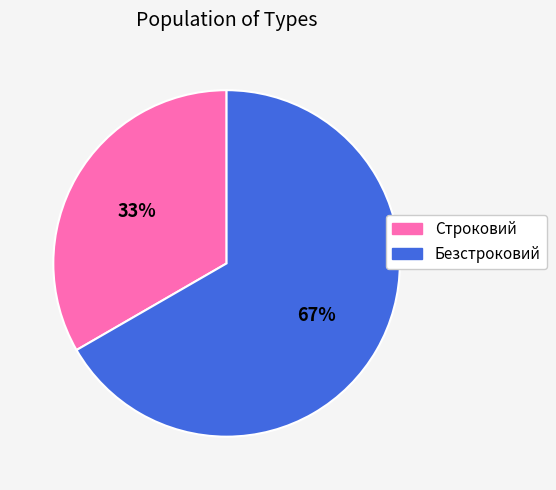

Does Строковий represent more than half of the total?

No